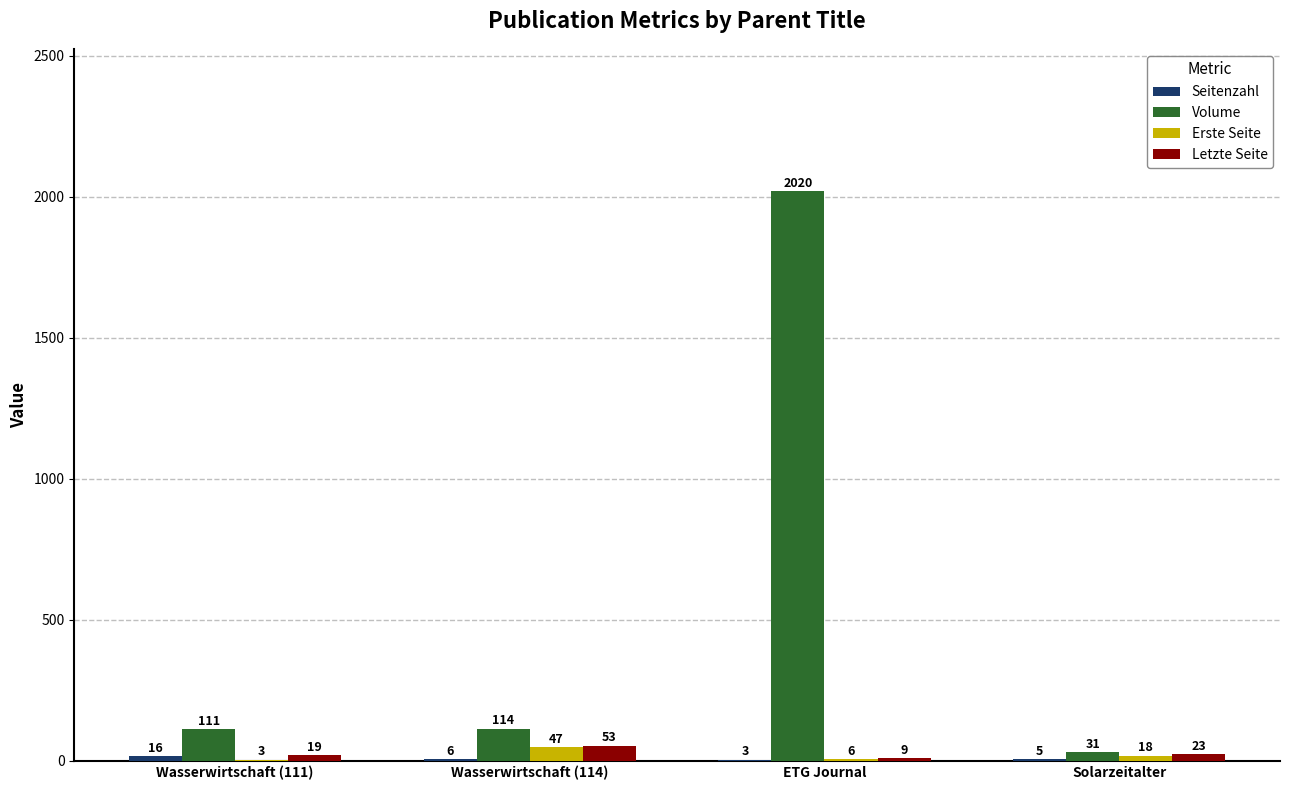

Which series changed the most between Wasserwirtschaft (114) and Solarzeitalter?

Volume